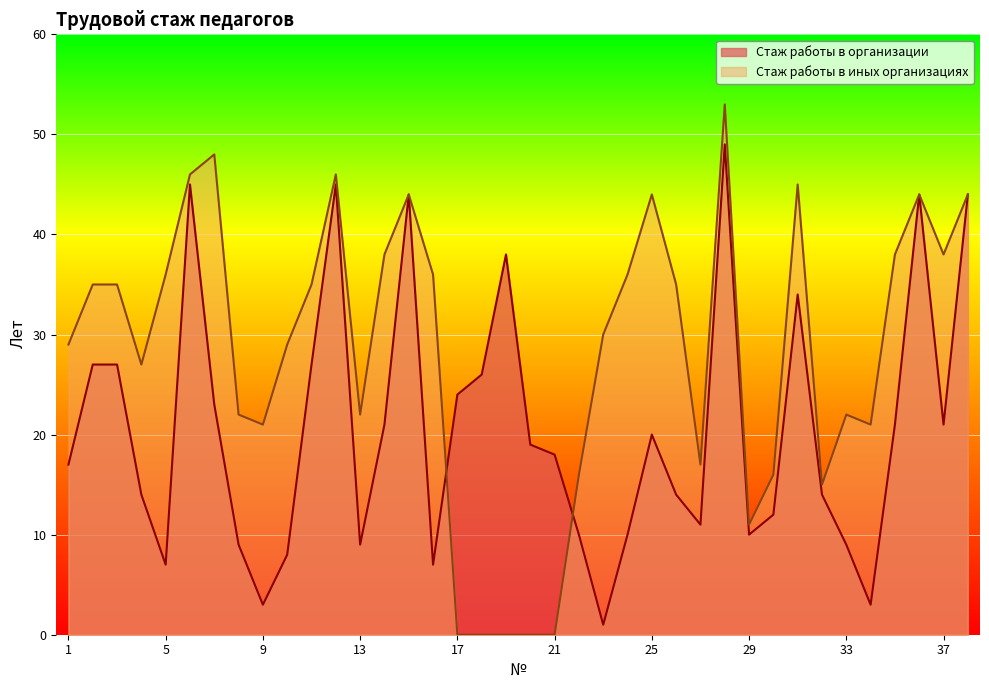

Is the value of Стаж работы в иных организациях at 28 greater than the value of Стаж работы в организации at 38?

Yes